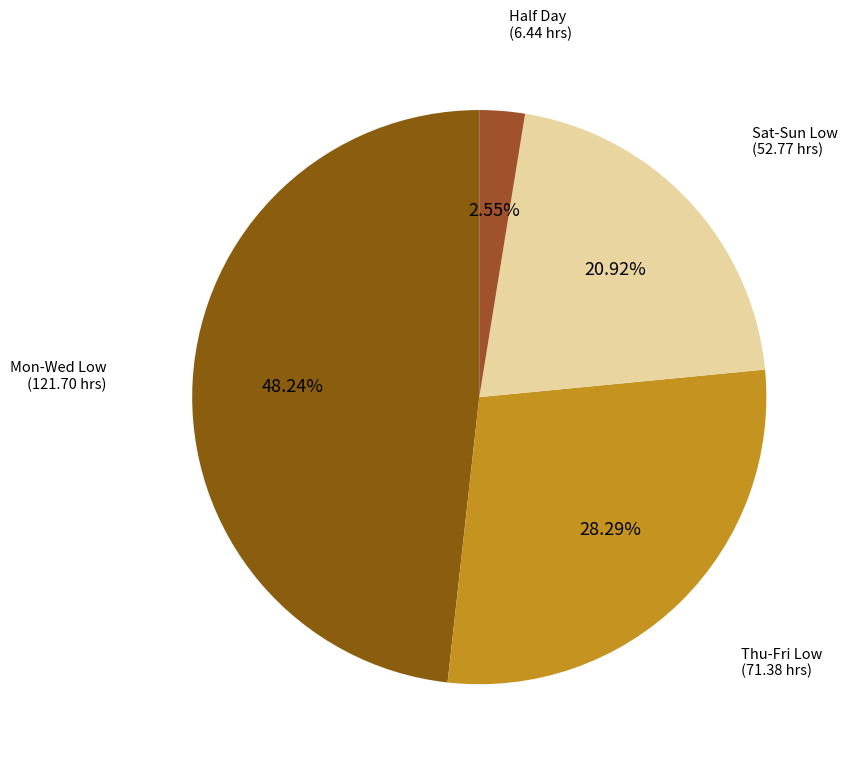

Count the number of slices in the pie.

4